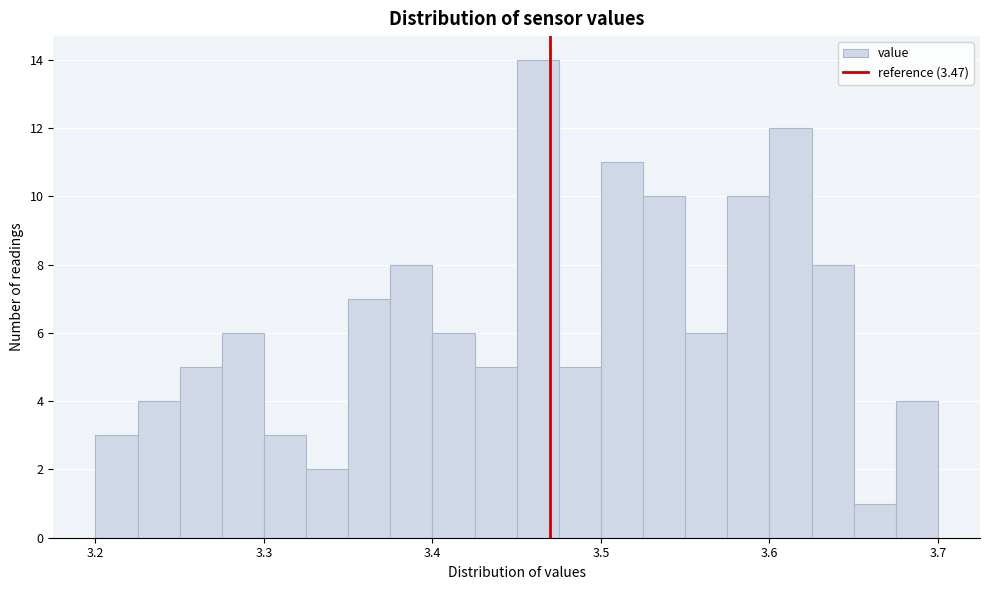

Around what value on the x-axis is the tallest bar? Give the approximate position of its centre, as read against the axis.

3.46